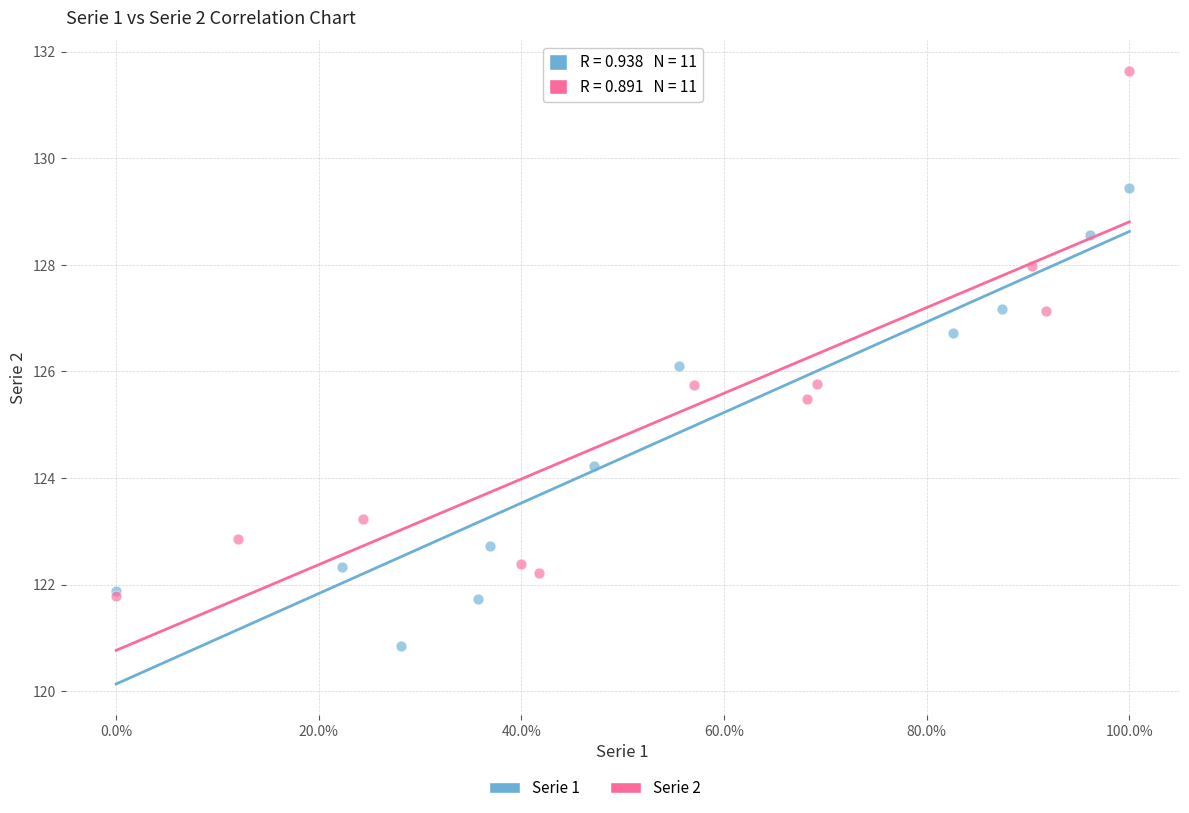

Which series contains the lowest Y value?

Serie 1